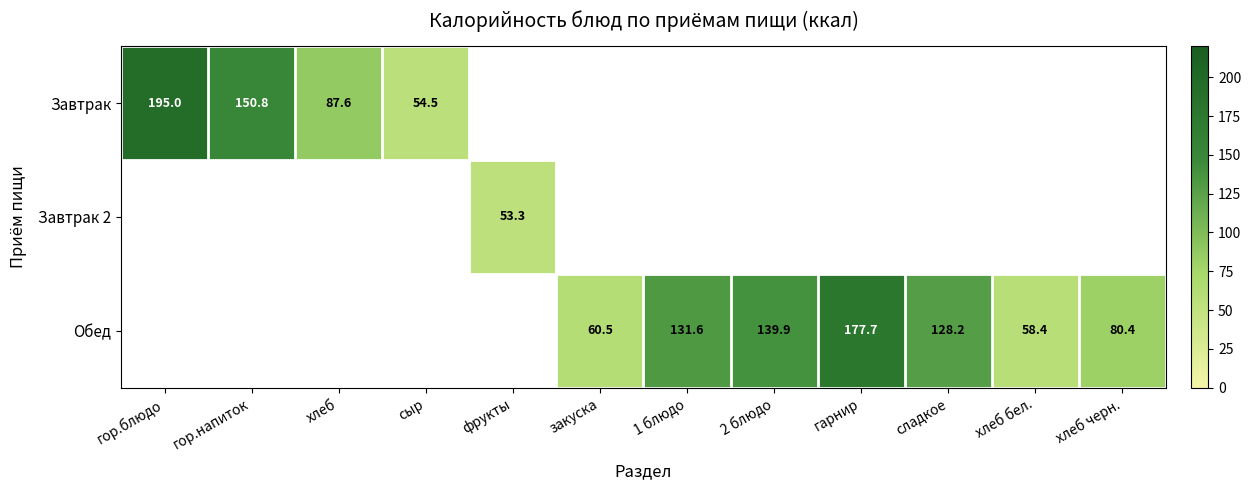

How many distinct data groups are displayed?

3